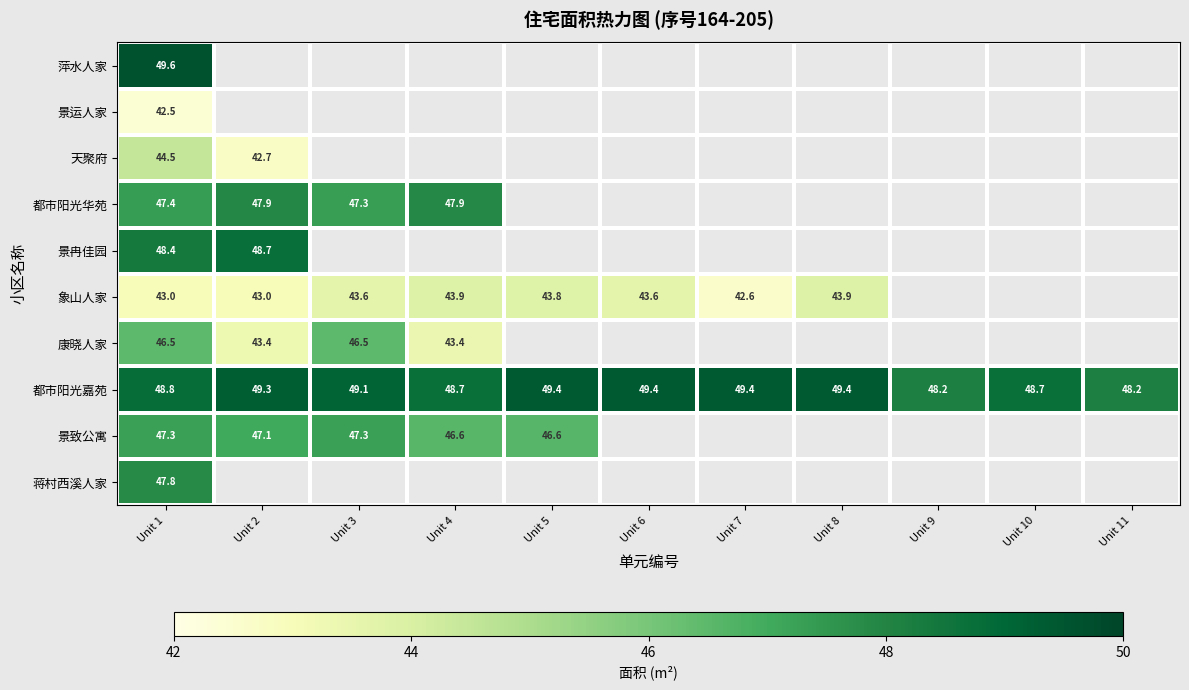

What is the minimum value for 景冉佳园?

48.4